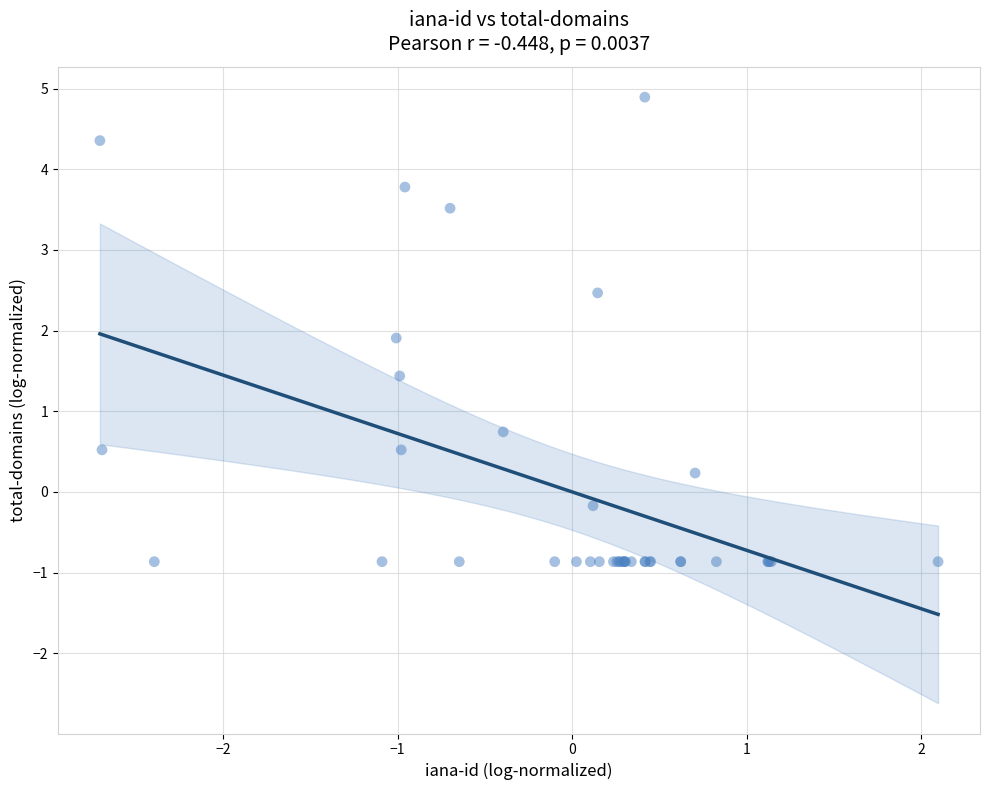

What Y value in the scatter plot is closest to 2?

1.9